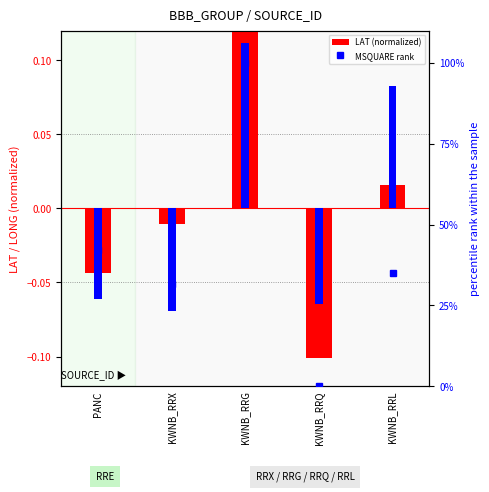

How many data points does each series have?

5